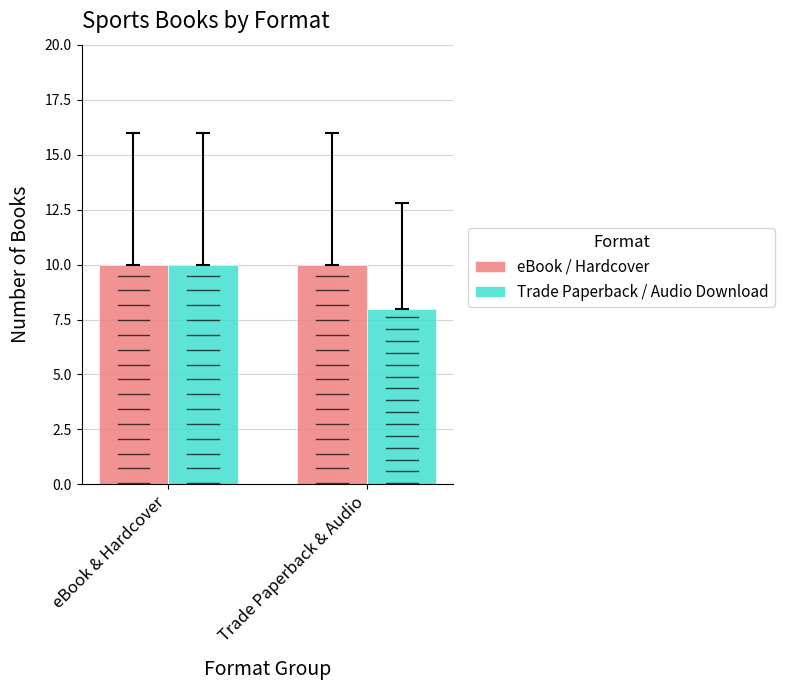

Is it true that Trade Paperback / Audio Download equals 10 at eBook & Hardcover?

True